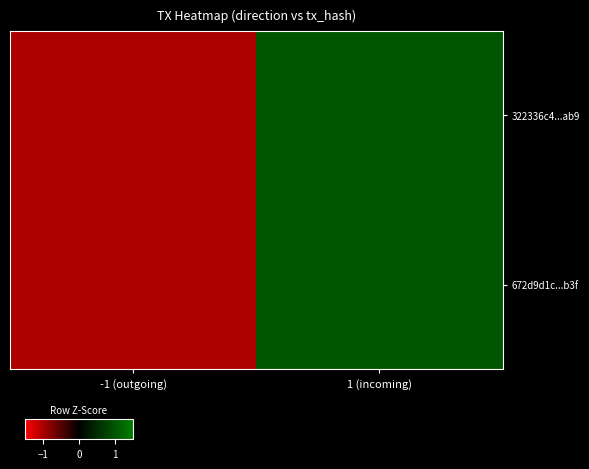

What is the total value across all series at 1 (incoming)?

2